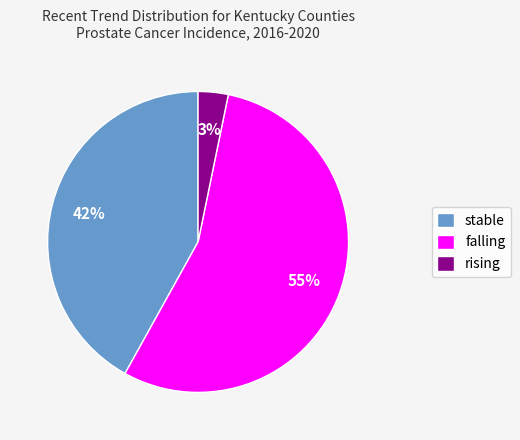

To the nearest percent, what is the combined percentage of rising and falling?

58%